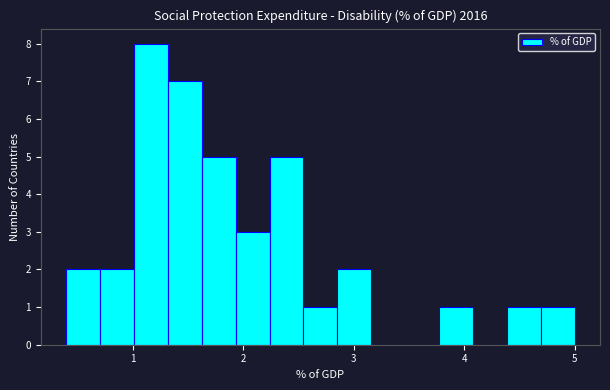

Read against the x-axis, roughly where is the centre of the tallest bar?

1.2